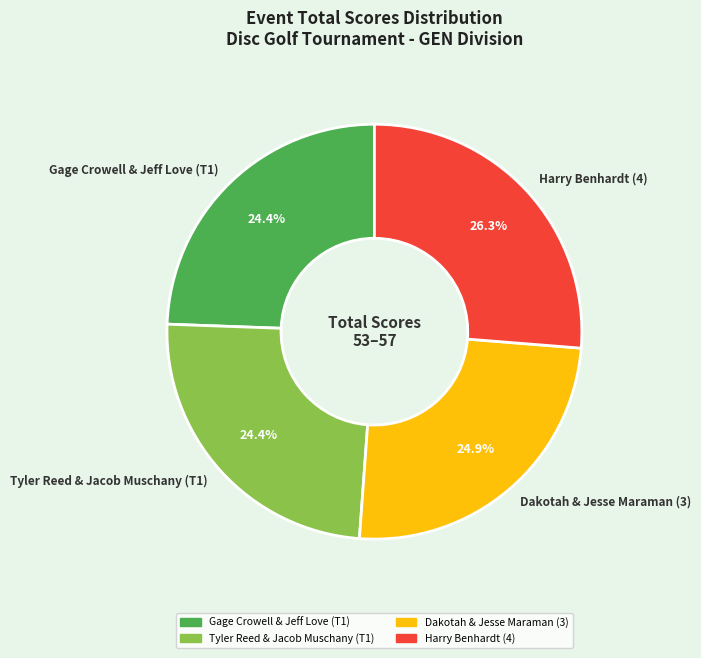

How many segments does this pie chart have?

4